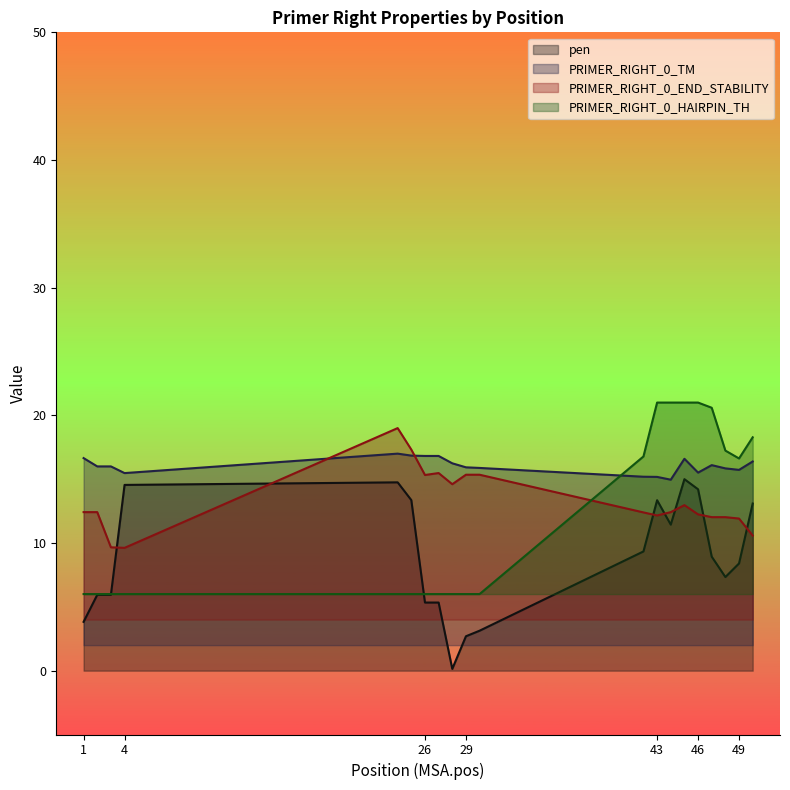

Reading left to right, extract all data points from this chart.

pen: 3.8	5.9	5.9	14.6	14.8	13.4	5.3	5.3	0.1	2.7	3.1	9.3	13.4	11.4	15.0	14.2	8.9	7.3	8.4	13.1
PRIMER_RIGHT_0_TM: 16.7	16.0	16.0	15.5	17.0	16.8	16.8	16.8	16.2	15.9	15.9	15.2	15.2	15.0	16.6	15.5	16.1	15.8	15.7	16.4
PRIMER_RIGHT_0_END_STABILITY: 12.4	12.4	9.7	9.6	19.0	17.3	15.3	15.5	14.6	15.3	15.3	12.4	12.2	12.4	13.0	12.2	12.0	12.0	11.9	10.6
PRIMER_RIGHT_0_HAIRPIN_TH: 6.0	6.0	6.0	6.0	6.0	6.0	6.0	6.0	6.0	6.0	6.0	16.8	21.0	21.0	21.0	21.0	20.6	17.2	16.6	18.3